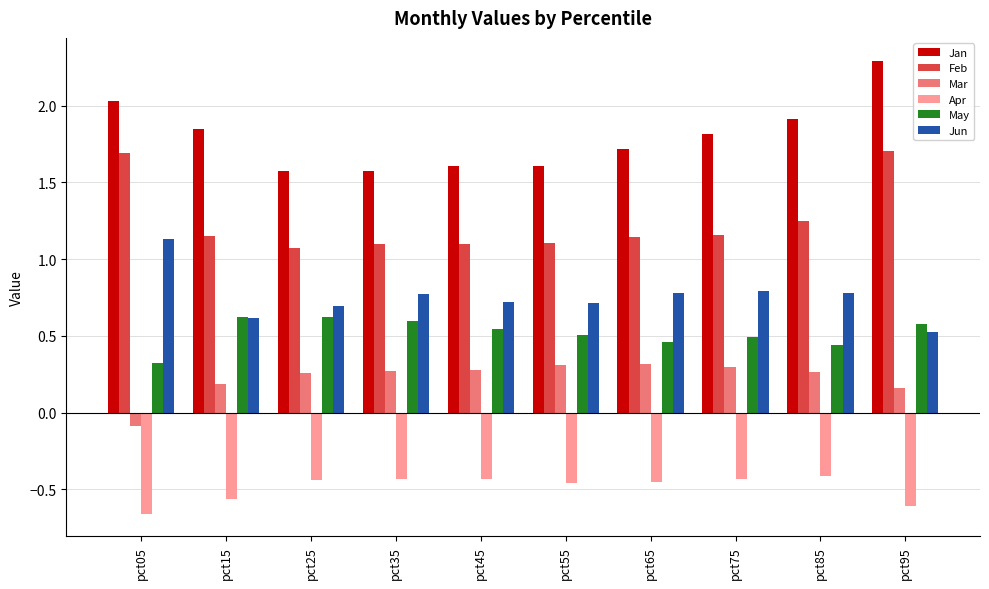

The Jan series shows 0.8 at pct15. True or false?

False